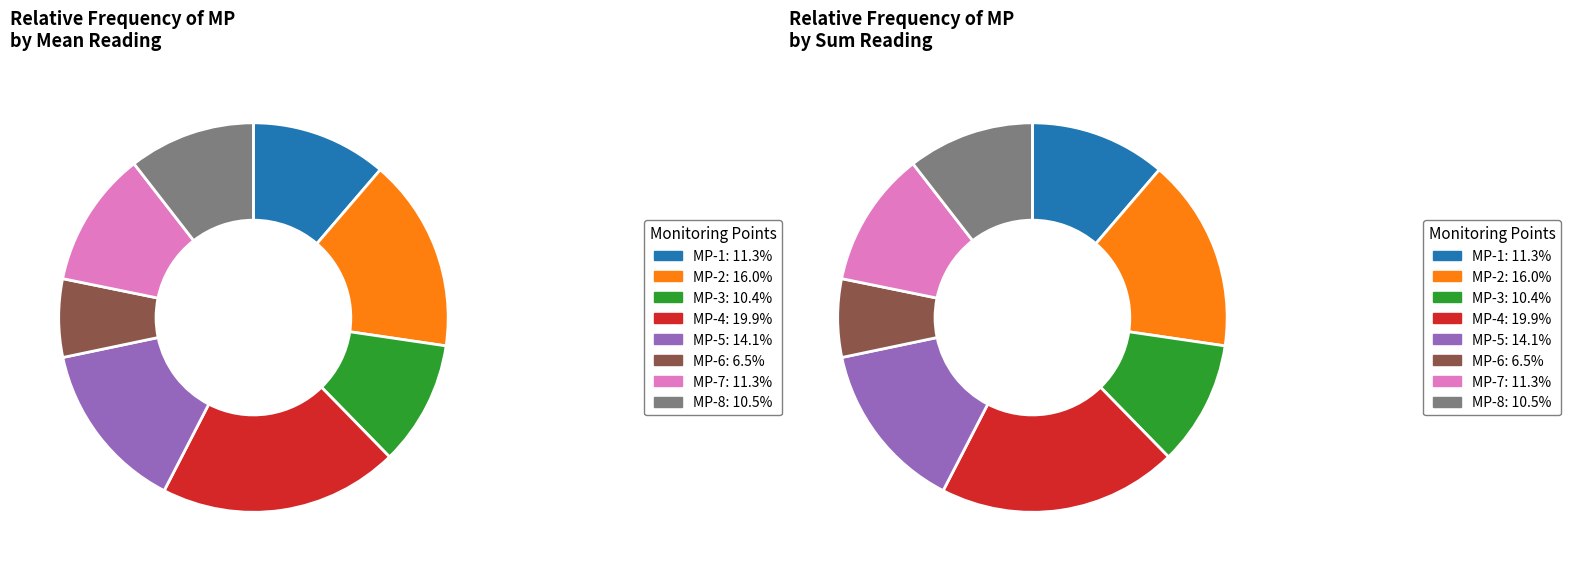

What percentage is the MP-2 slice, to the nearest percent?

16%